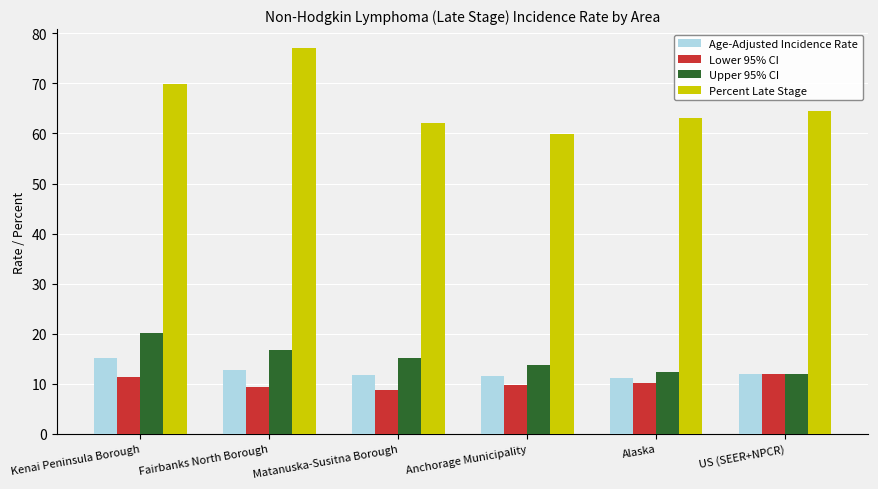

Between Kenai Peninsula Borough and Fairbanks North Borough, which series saw the biggest shift?

Percent Late Stage